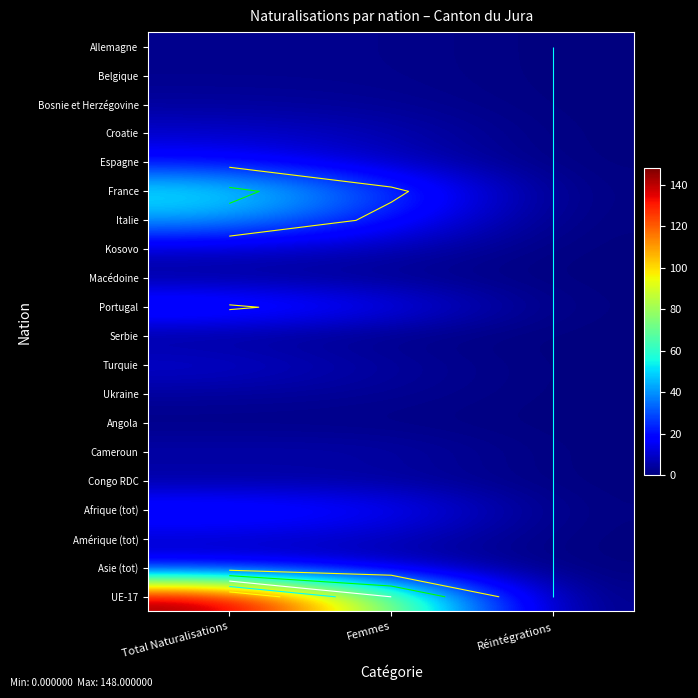

Which series changed the most between Femmes and Réintégrations?

UE-17